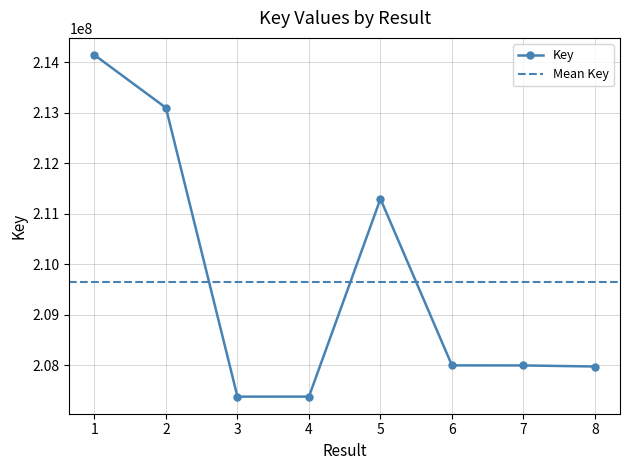

What is the minimum value shown in the chart?

207373567